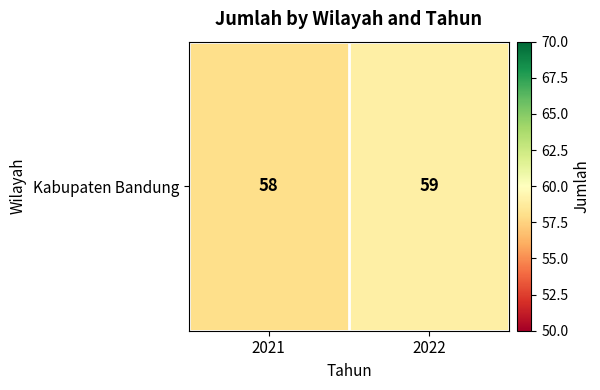

Rank the categories by value from lowest to highest.

2021, 2022